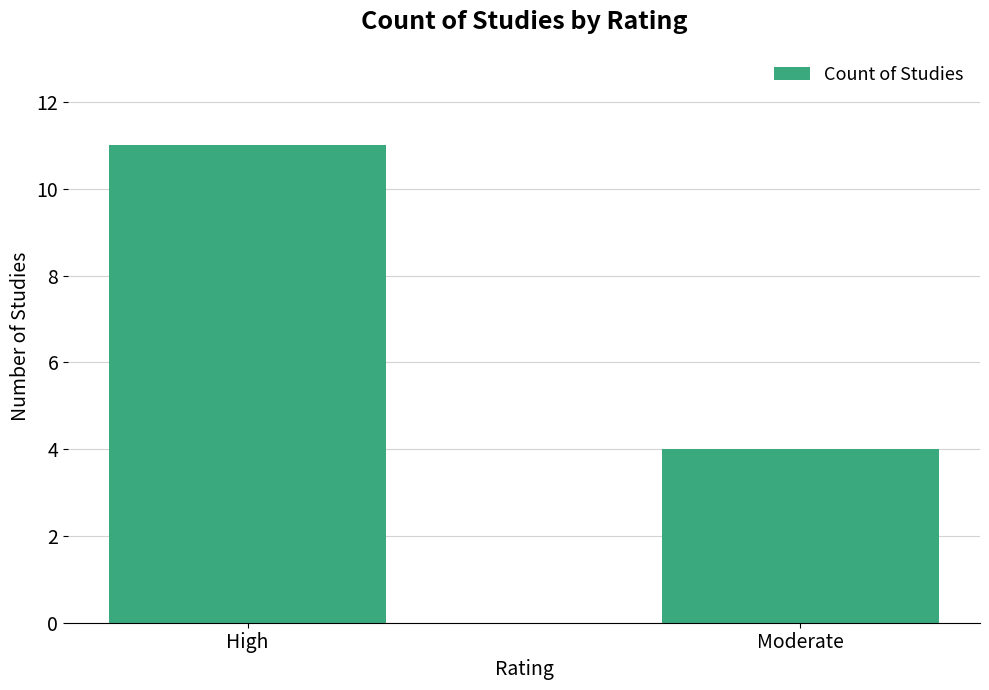

At which label is the value closest to 7?

Moderate